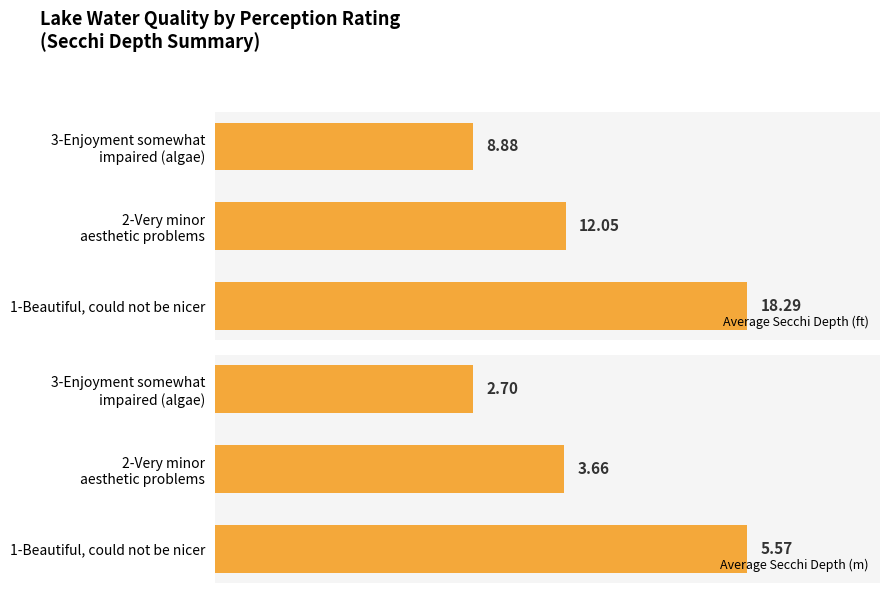

How many data points does each series have?

3